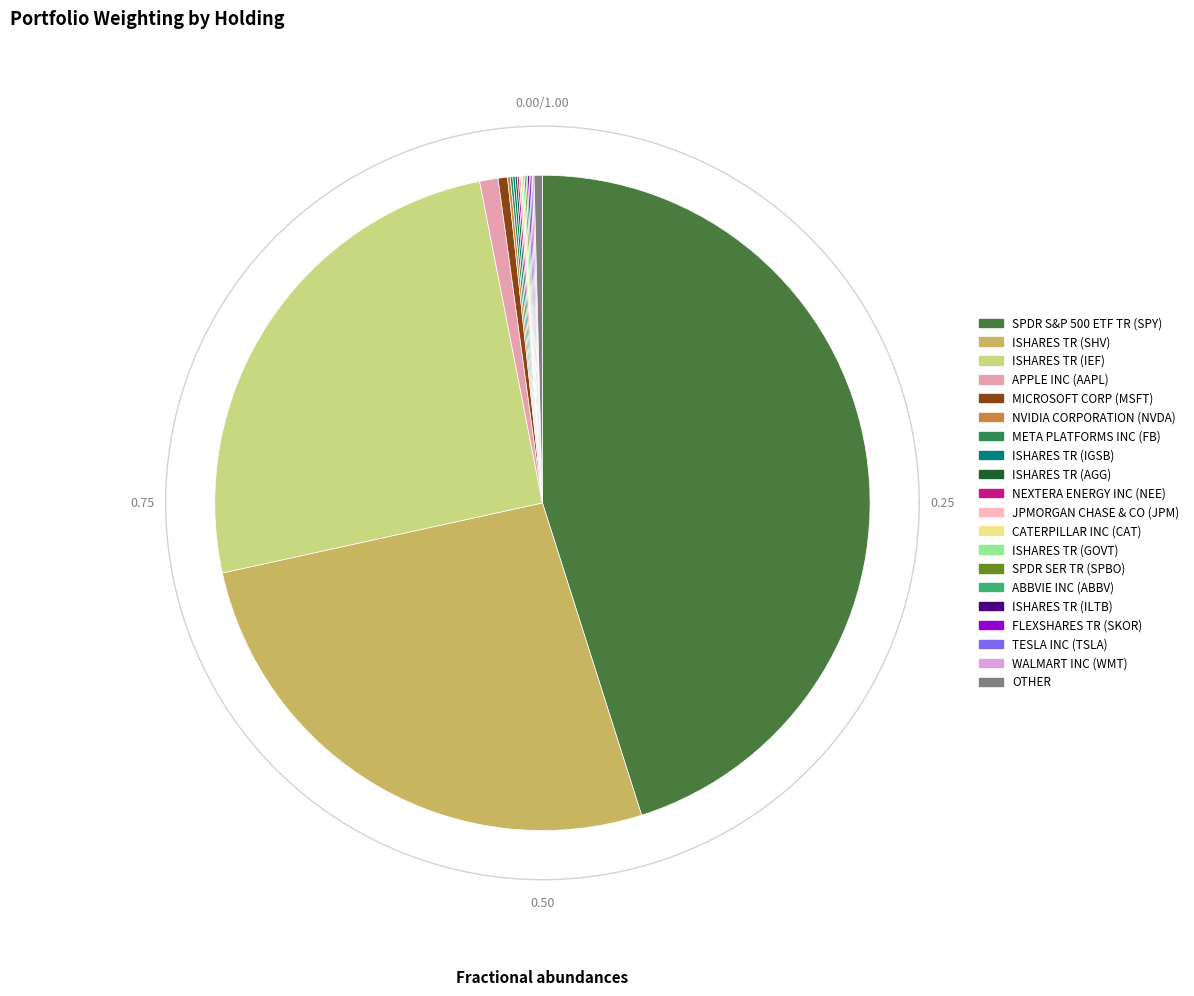

What is the smallest slice in the pie chart?

WALMART INC (WMT)